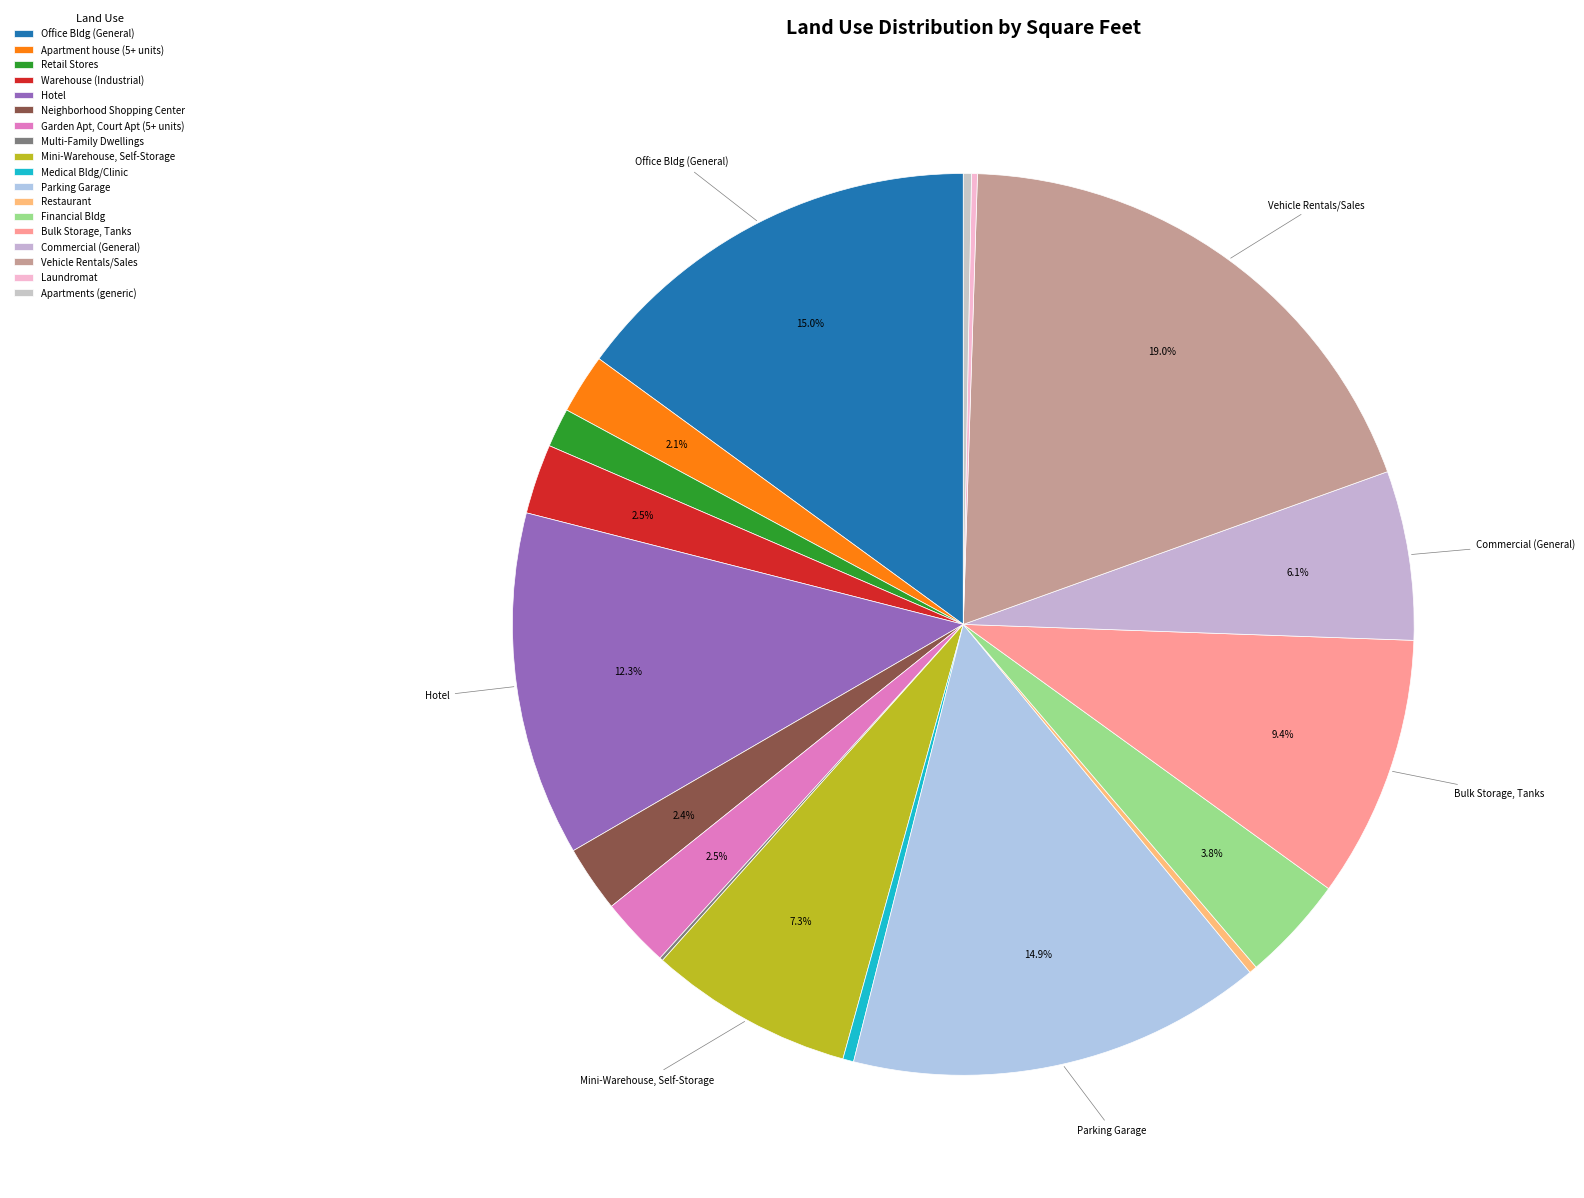

What is the change in value from Vehicle Rentals/Sales to Apartments (generic)?

-199791